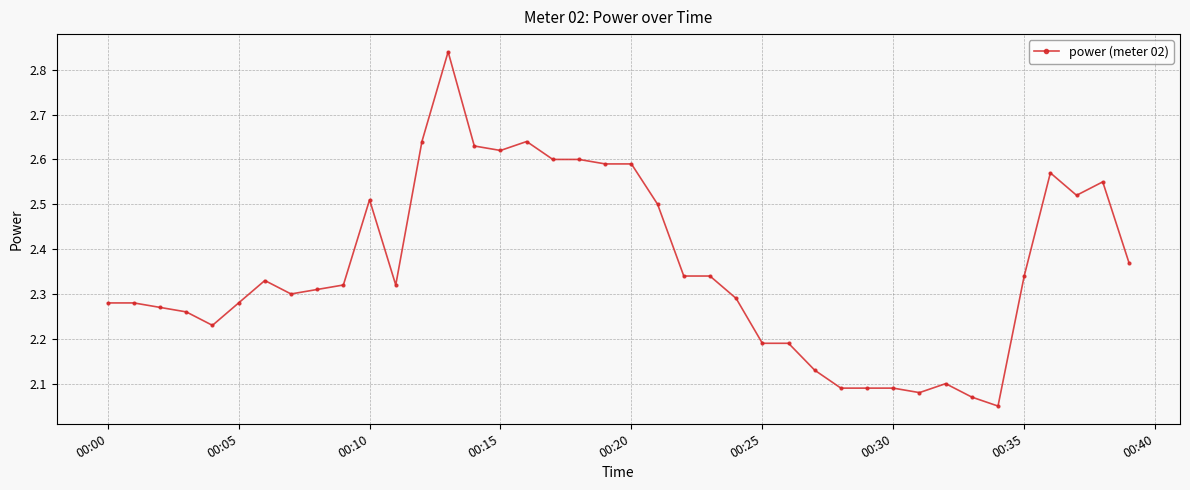

True or false: there are more than 2 points higher than both neighbors.

True